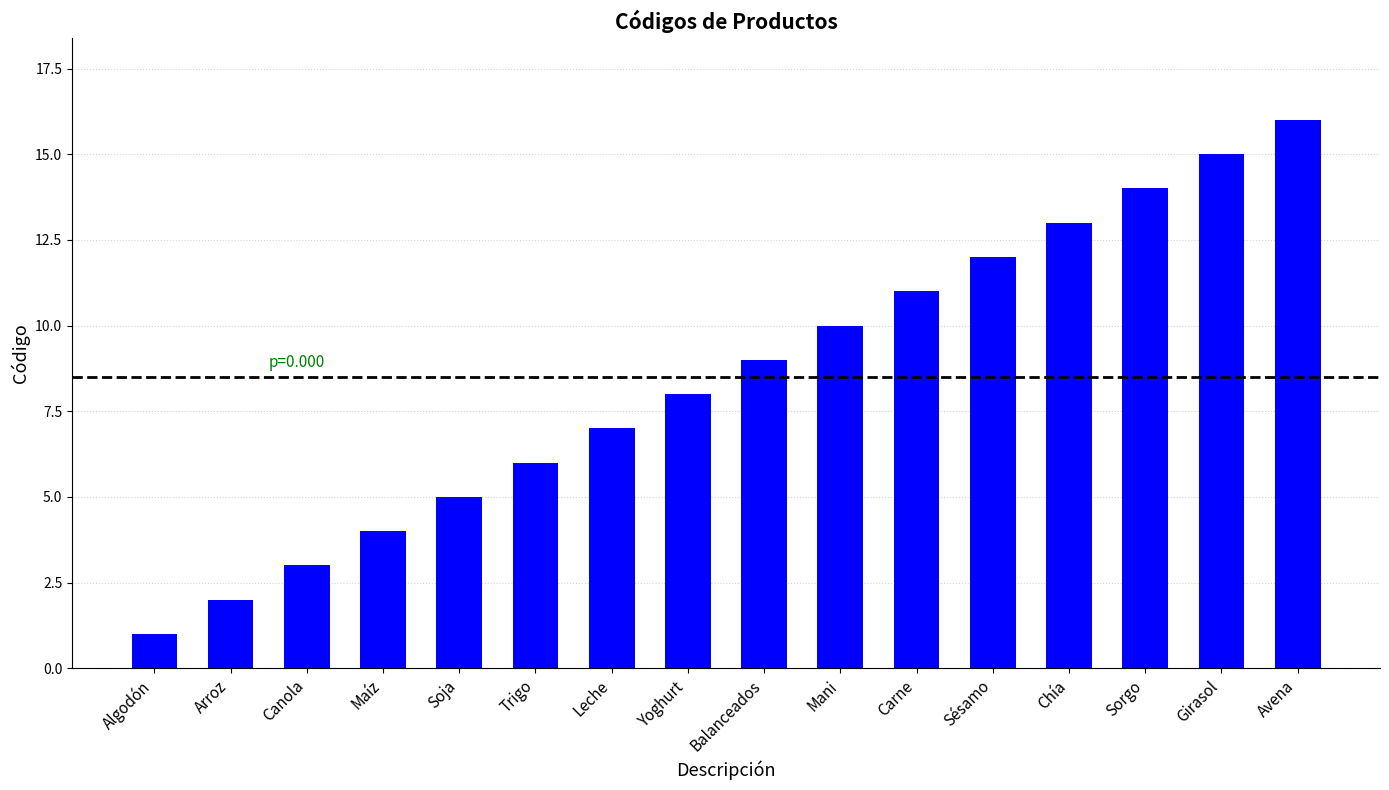

Reading left to right, transcribe all the data shown in this chart.

Algodón=1	Arroz=2	Canola=3	Maíz=4	Soja=5	Trigo=6	Leche=7	Yoghurt=8	Balanceados=9	Mani=10	Carne=11	Sésamo=12	Chía=13	Sorgo=14	Girasol=15	Avena=16